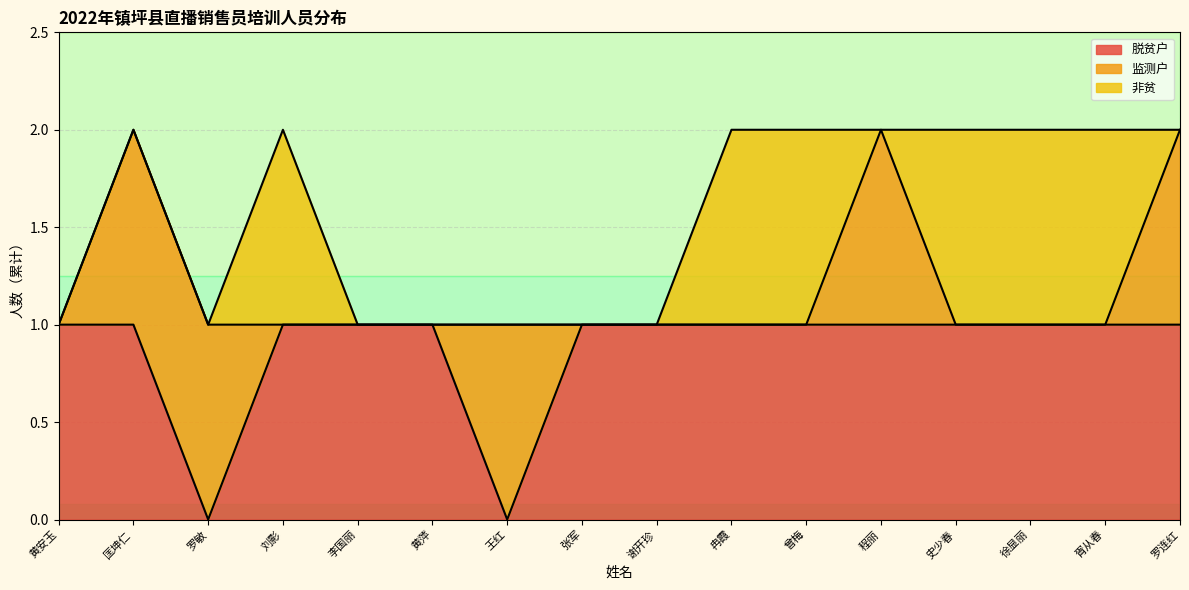

What is the highest value of the 监测户 series?

1